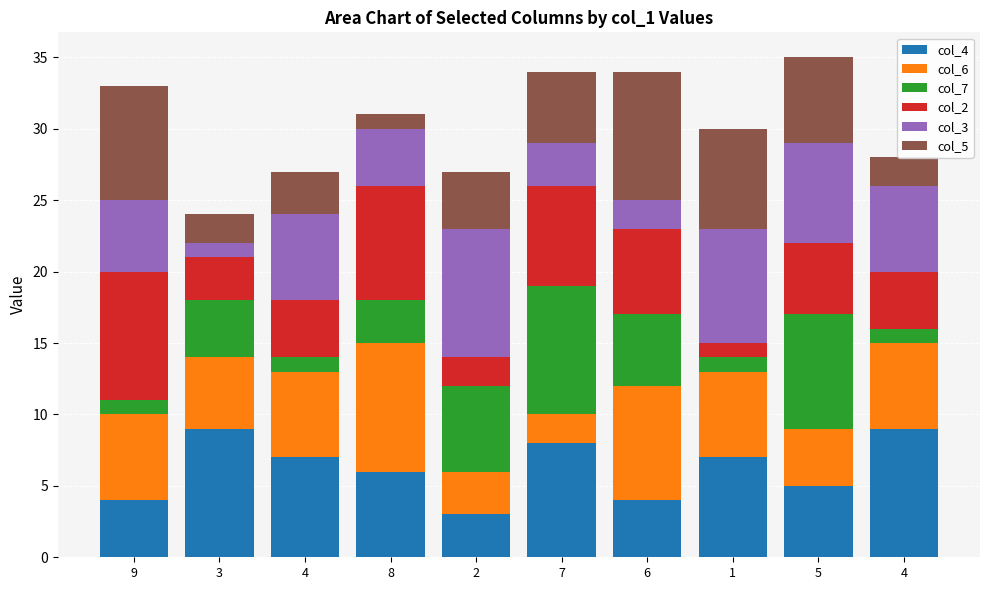

What is the label of the 2nd bar from the left?

3